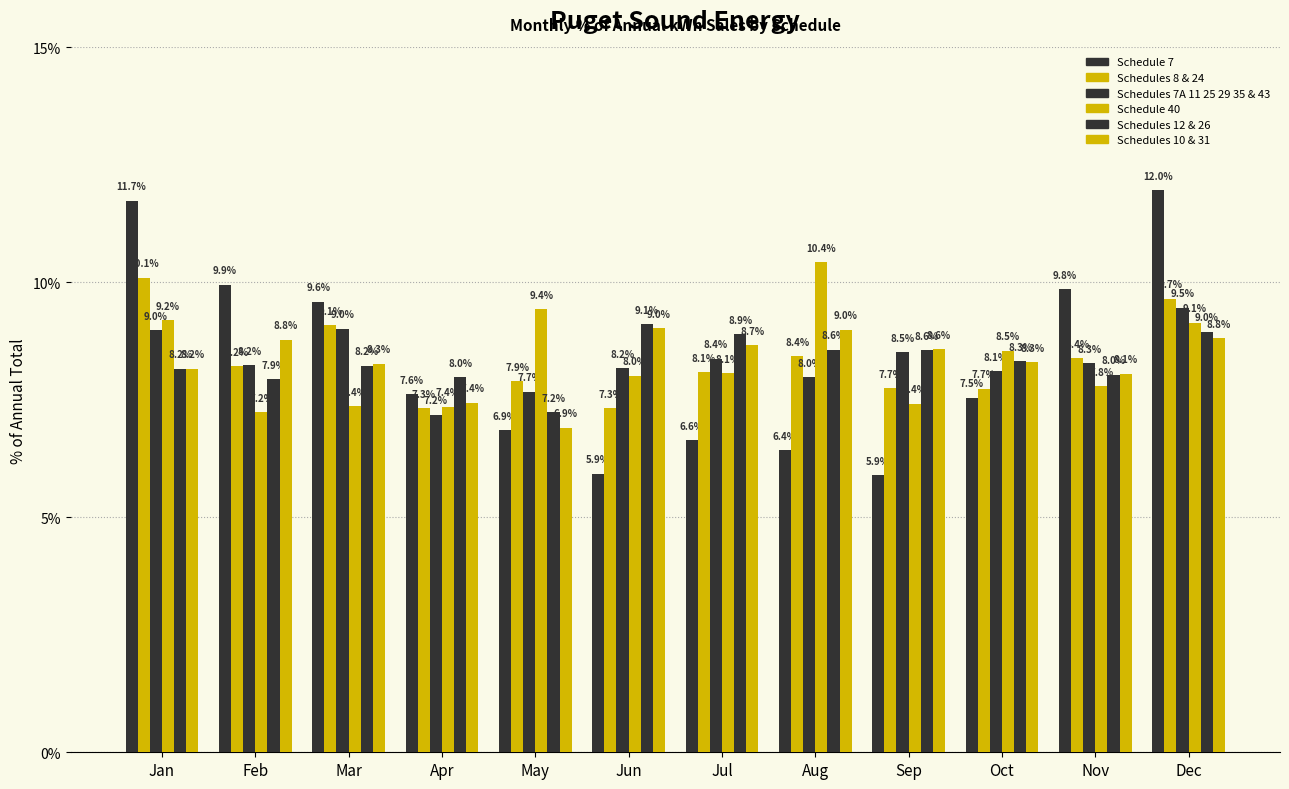

How many categories are shown in the chart?

12